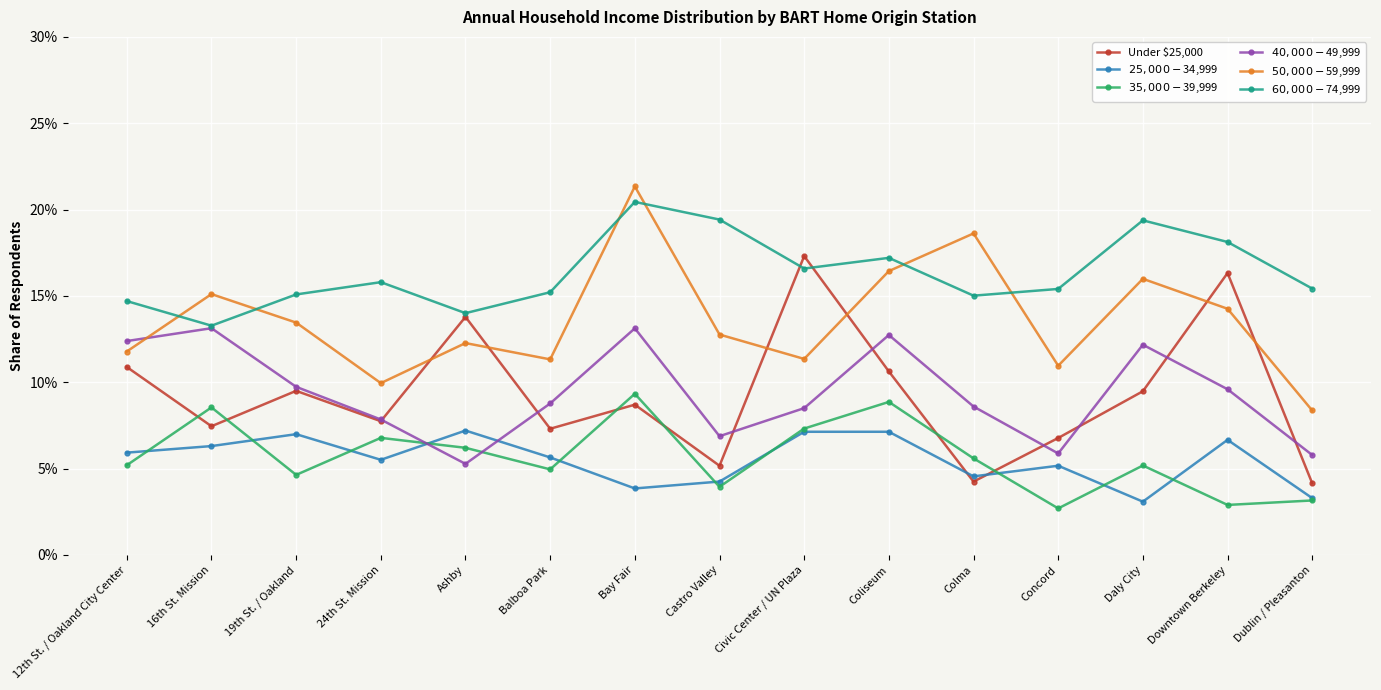

What is the difference between the maximum and minimum values in the $40,000-$49,999 series?

0.1